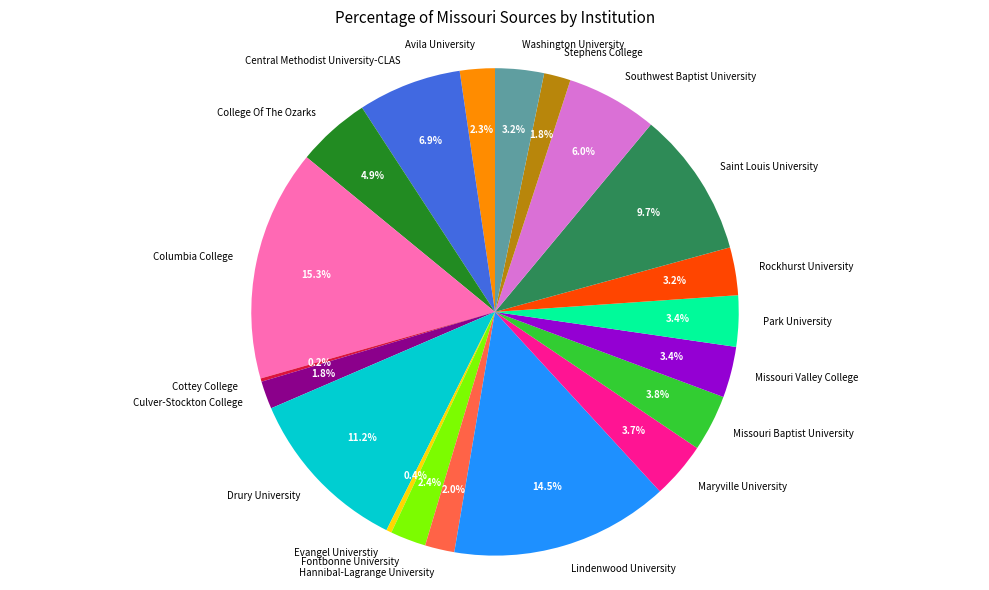

Combined, do Missouri Baptist University and Maryville University account for over 50%?

No